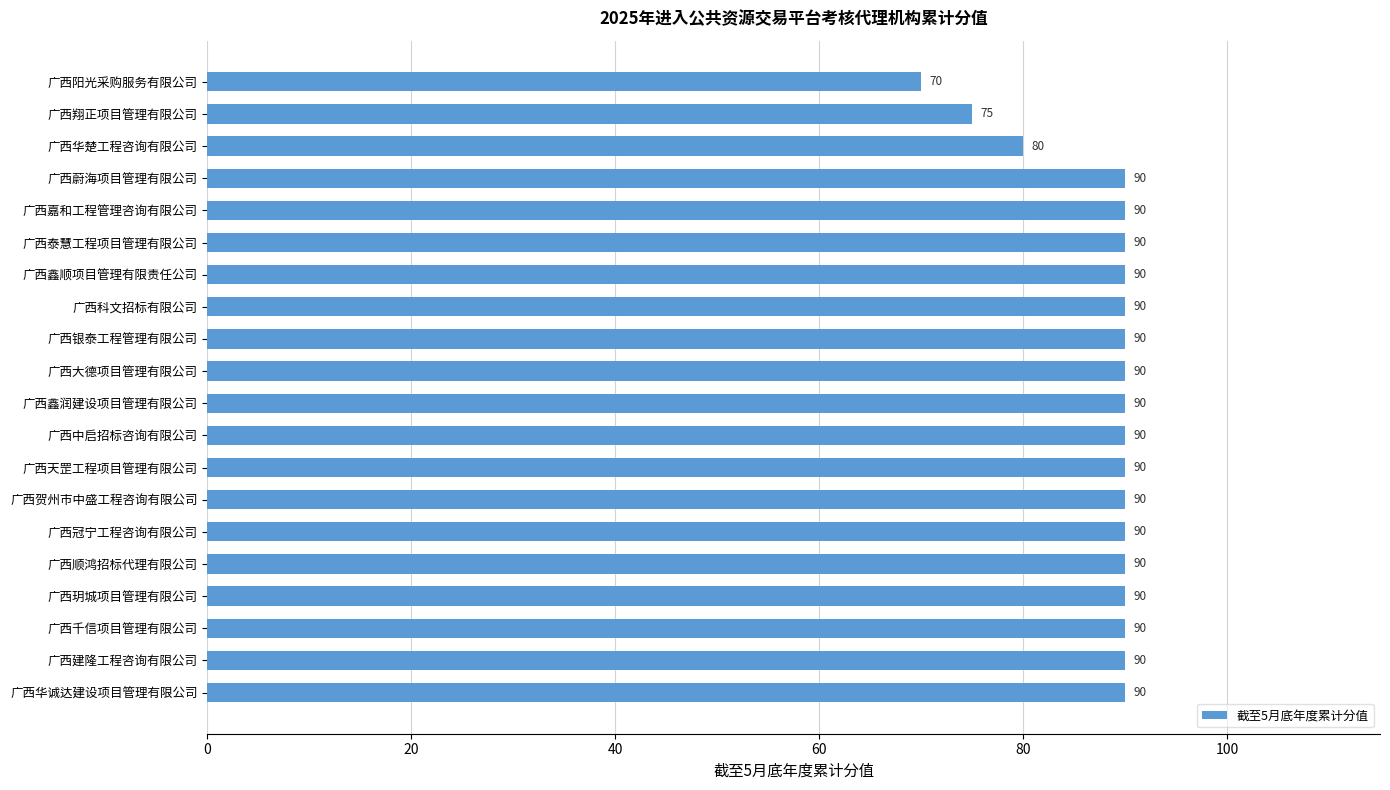

True or false: the data shows 90 at 广西顺鸿招标代理有限公司.

True